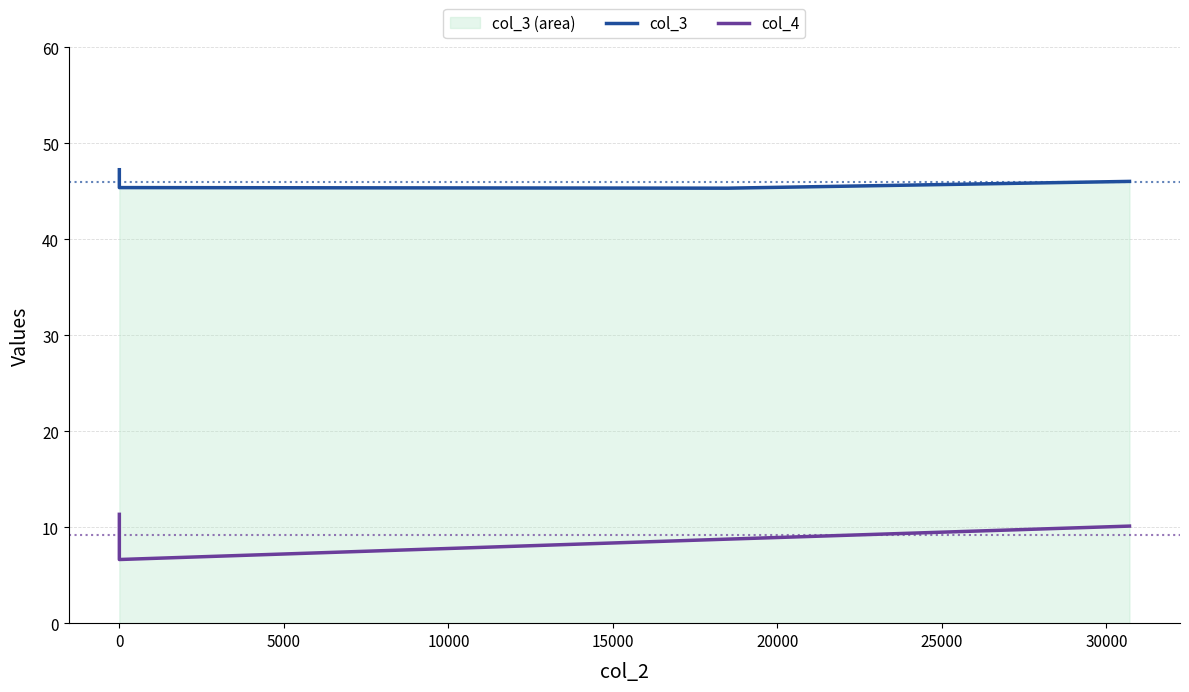

At which label does col_3 reach its minimum?

5000